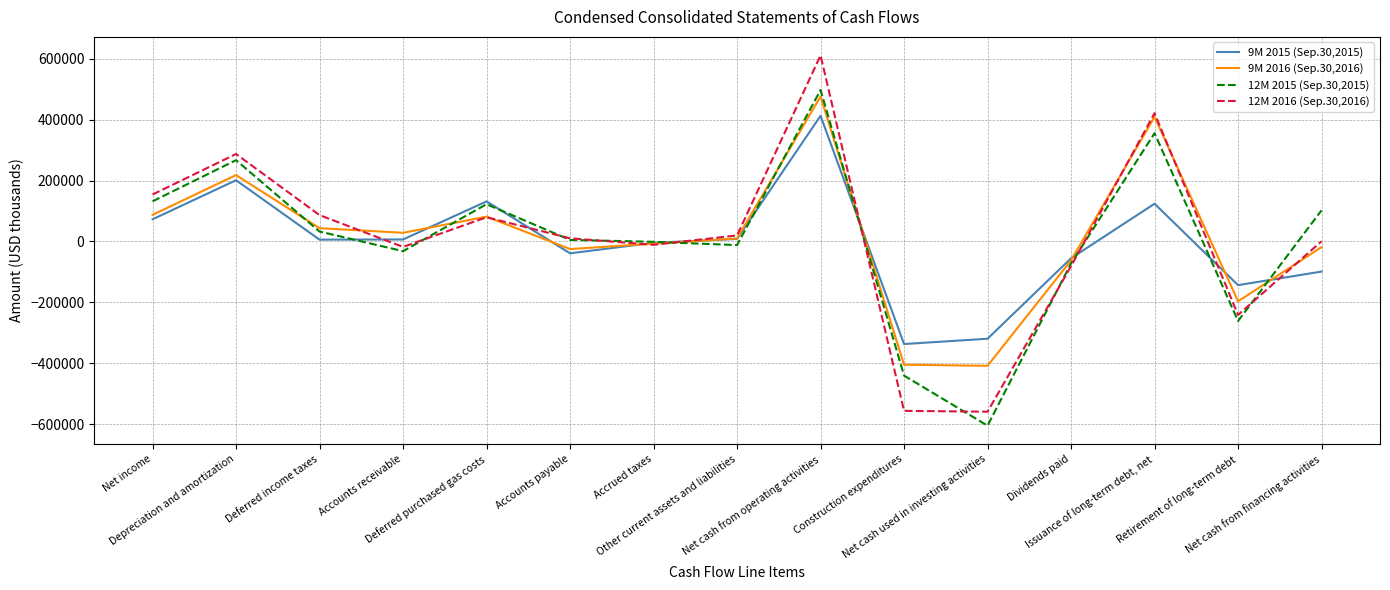

What is the difference between the 9M 2016 (Sep.30,2016) values at Other current assets and liabilities and Accounts receivable?

18628